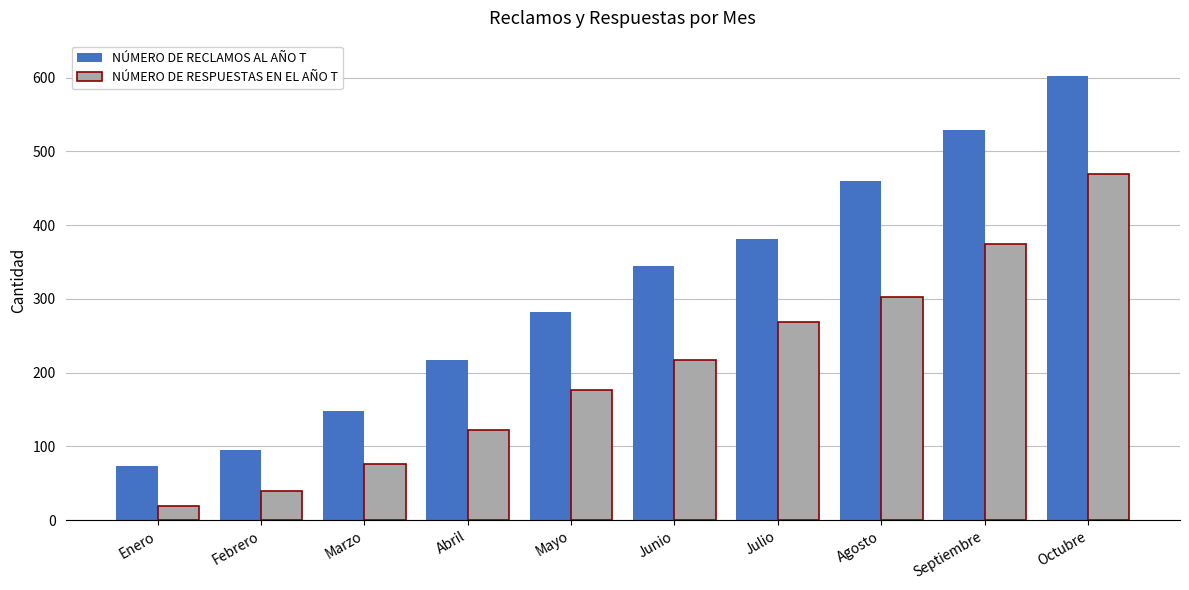

What is the value of the NÚMERO DE RESPUESTAS EN EL AÑO T bar at the 2nd from the left?

40